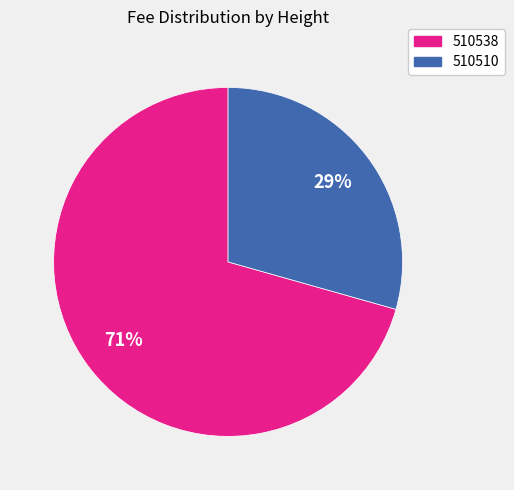

To the nearest percent, what is the combined percentage of 510538 and 510510?

100%